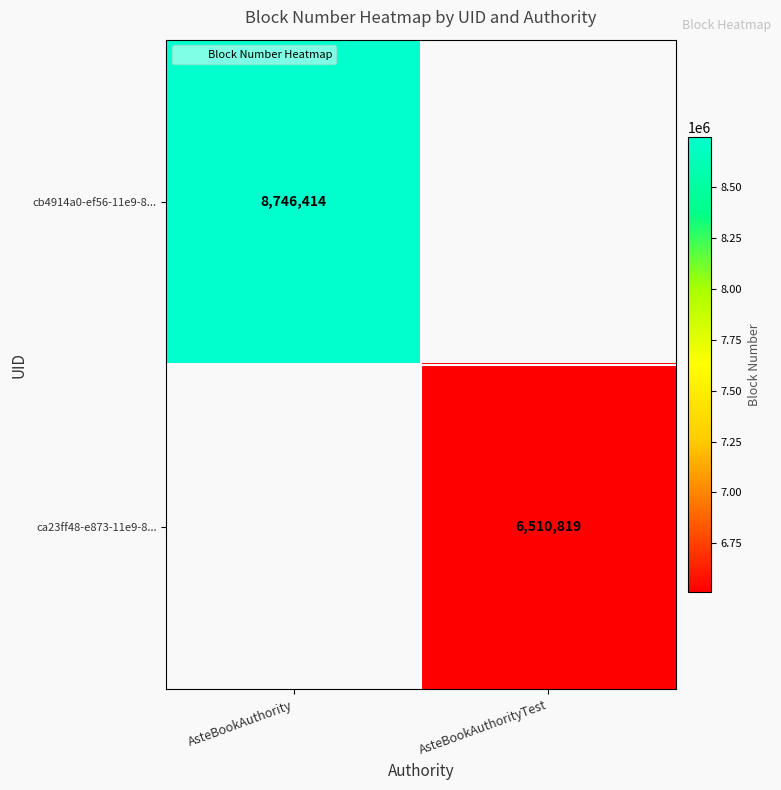

Where is cb4914a0-ef56-11e9-8... nearest to the value 8746414?

AsteBookAuthority